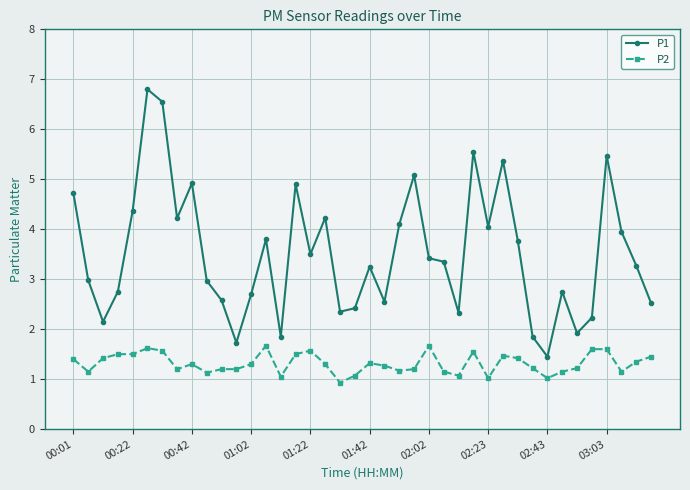

Which series has the largest range (max minus min)?

P1